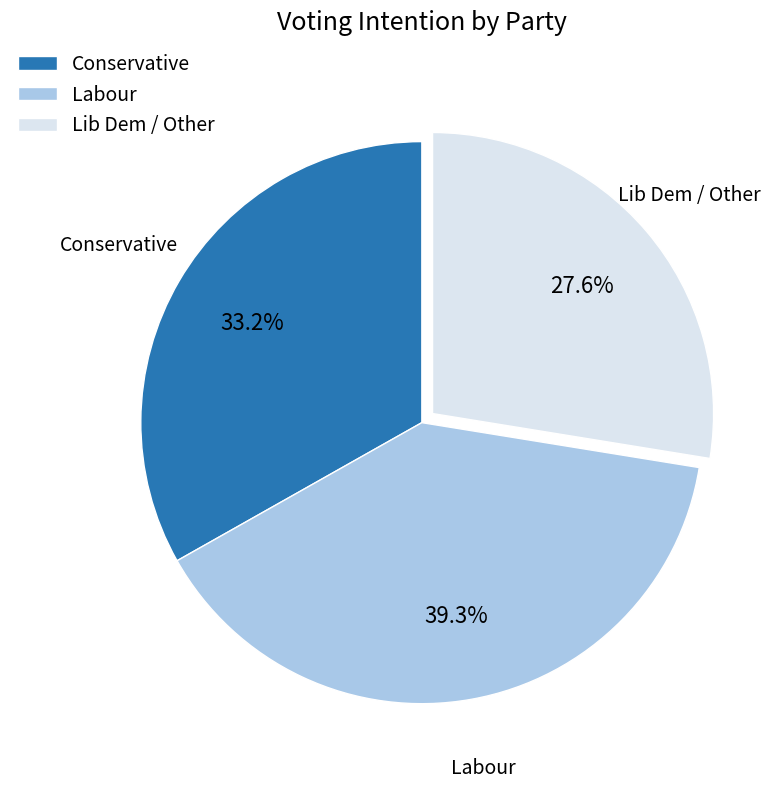

Which slice is the smallest?

Lib Dem / Other